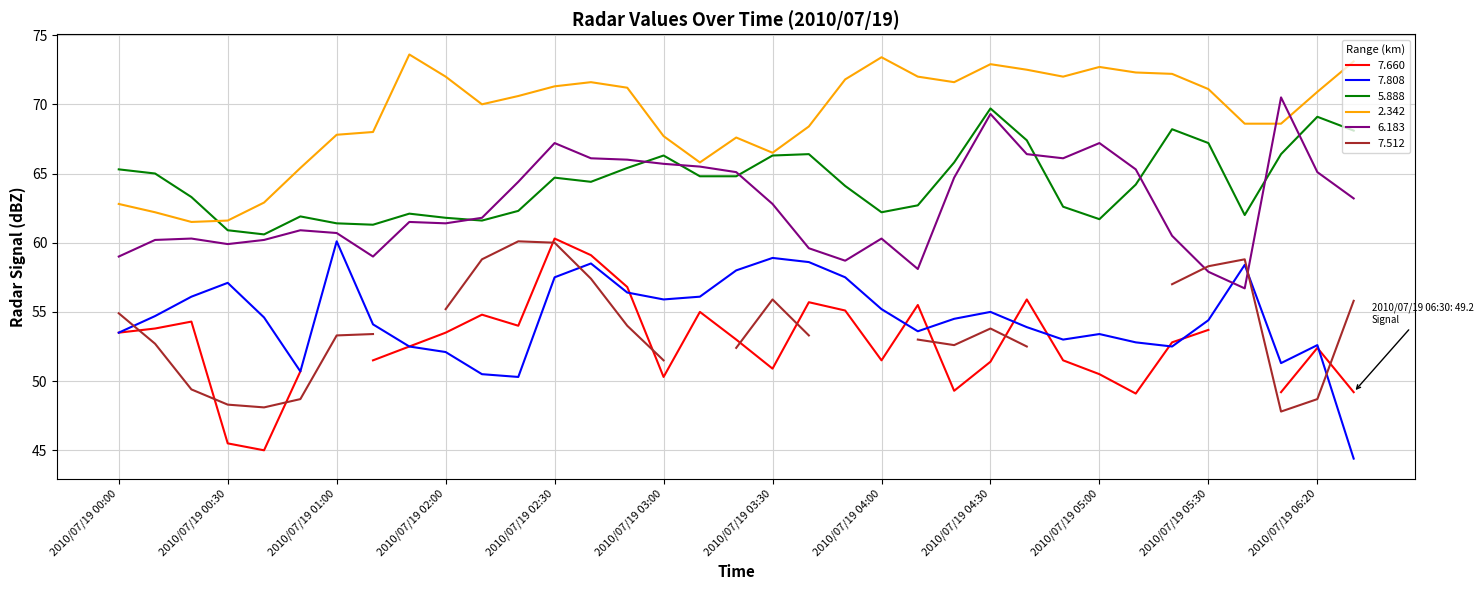

The 7.808 series shows 36.2 at 2010/07/19 03:30. True or false?

False